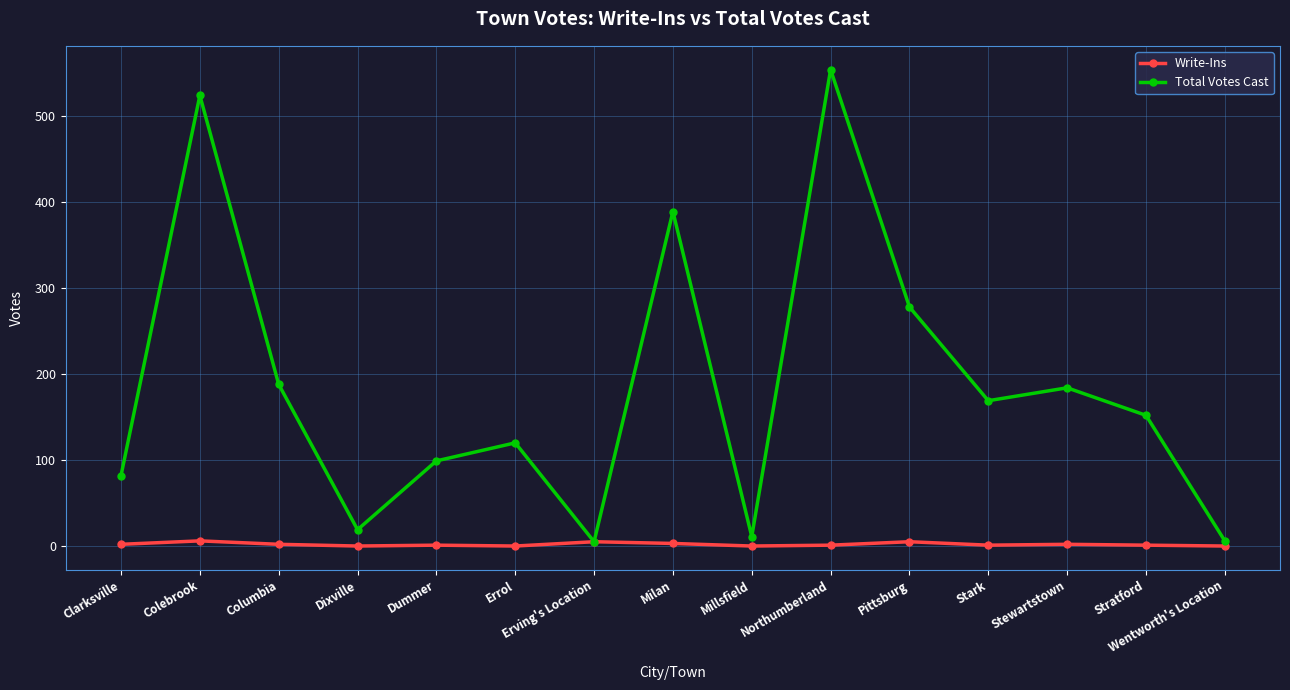

The Write-Ins series shows 1 at Dummer. True or false?

True